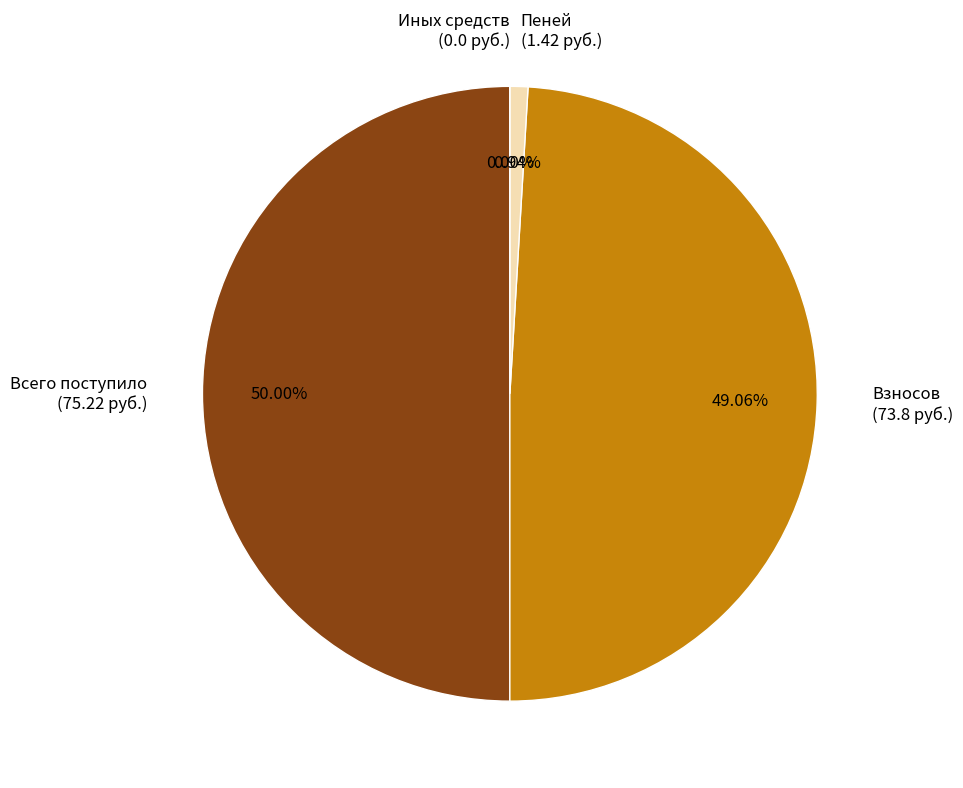

Rank the categories by value from highest to lowest.

Всего поступило
(75.22 руб.), Взносов
(73.8 руб.), Пеней
(1.42 руб.), Иных средств
(0.0 руб.)